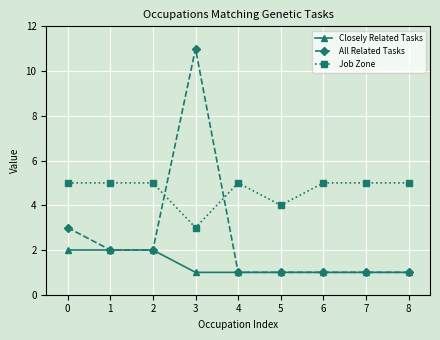

What is the approximate value of All Related Tasks at 0, to the nearest 5?

5